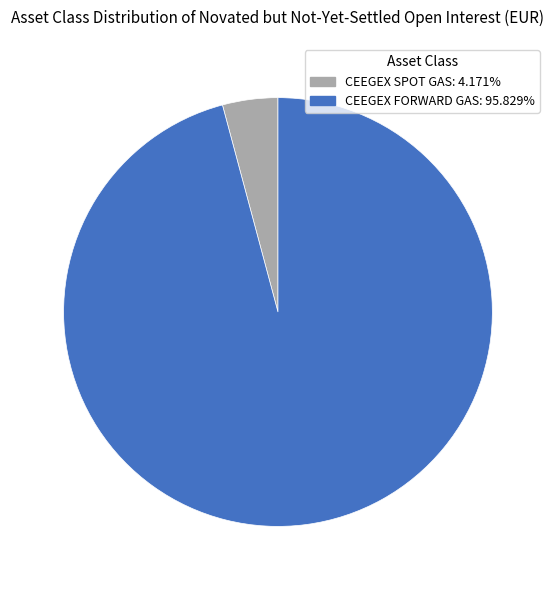

Does any single category account for the majority?

Yes